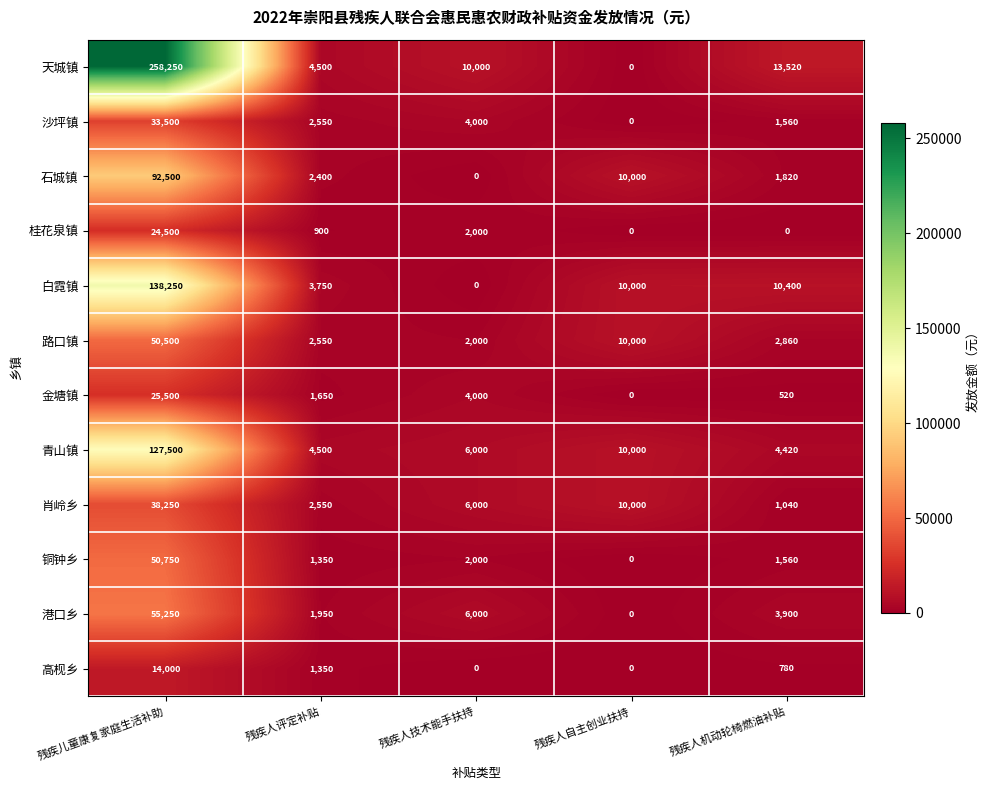

Which category has the highest value across all series?

残疾儿童康复家庭生活补助